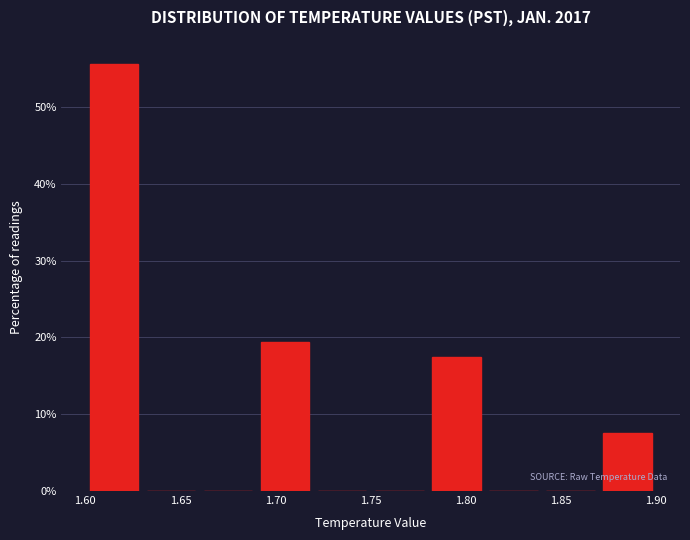

Reading left to right, transcribe this chart: for each bar, give the range it covers on the x-axis and its height. The values are not printed on the chart, so give them approximately, as read against the axis.

1.60 to 1.63: 56
1.63 to 1.66: 0
1.66 to 1.69: 0
1.69 to 1.72: 19
1.72 to 1.75: 0
1.75 to 1.78: 0
1.78 to 1.81: 18
1.81 to 1.84: 0
1.84 to 1.87: 0
1.87 to 1.90: 8